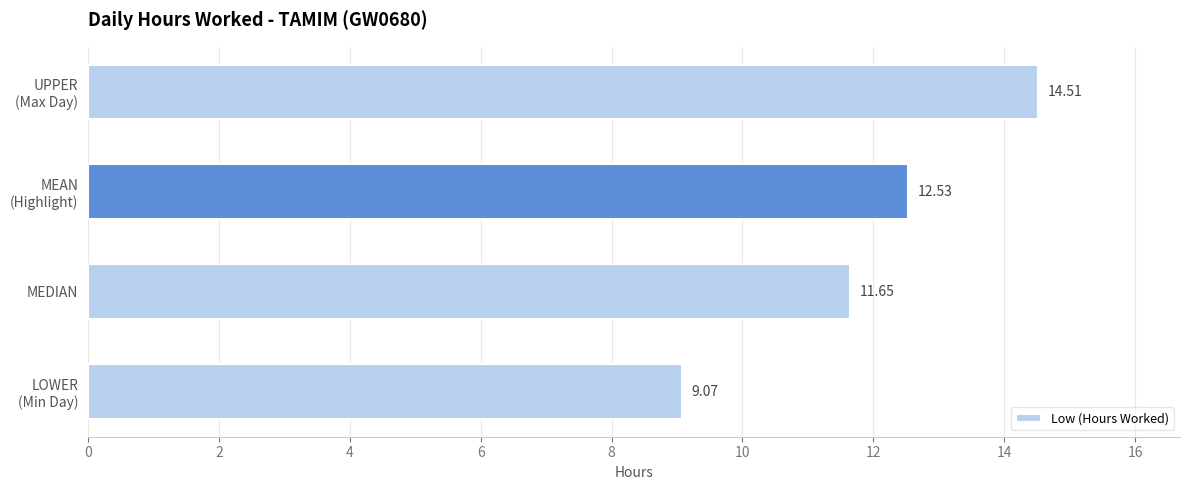

What is the difference between the maximum and minimum values?

5.4